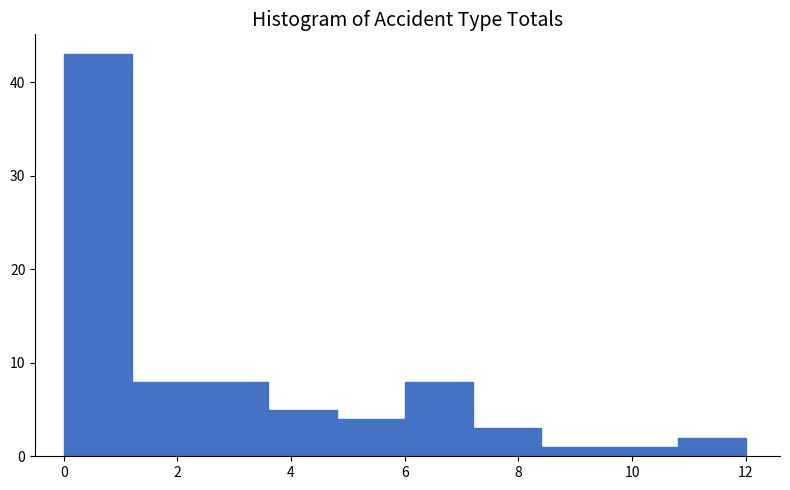

Reading left to right, list every bar in this chart as the range it spans on the x-axis followed by its height. The values are not printed on the chart, so give them approximately, as read against the axis.

0.0 to 1.2: 43
1.2 to 2.4: 8
2.4 to 3.6: 8
3.6 to 4.8: 5
4.8 to 6.0: 4
6.0 to 7.2: 8
7.2 to 8.4: 3
8.4 to 9.6: 1
9.6 to 10.8: 1
10.8 to 12.0: 2